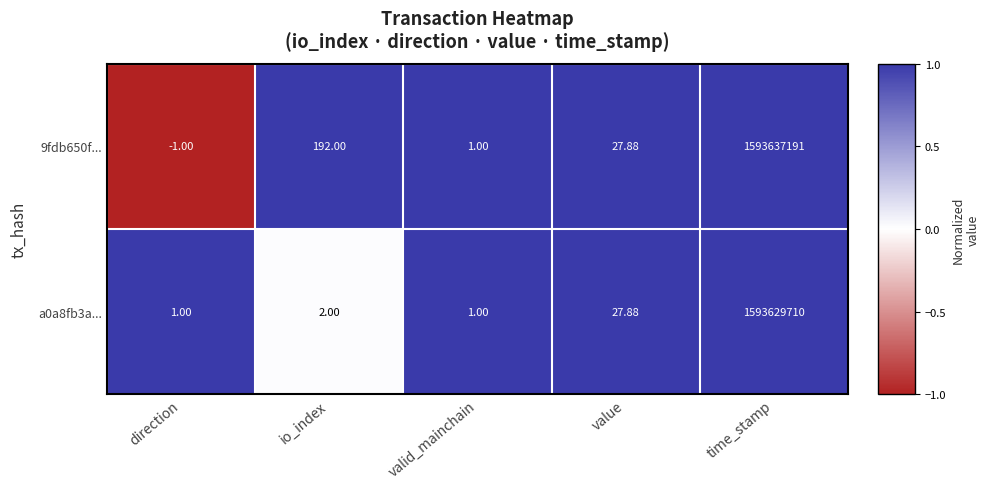

Is the value of a0a8fb3a... at valid_mainchain greater than the value of 9fdb650f... at value?

No